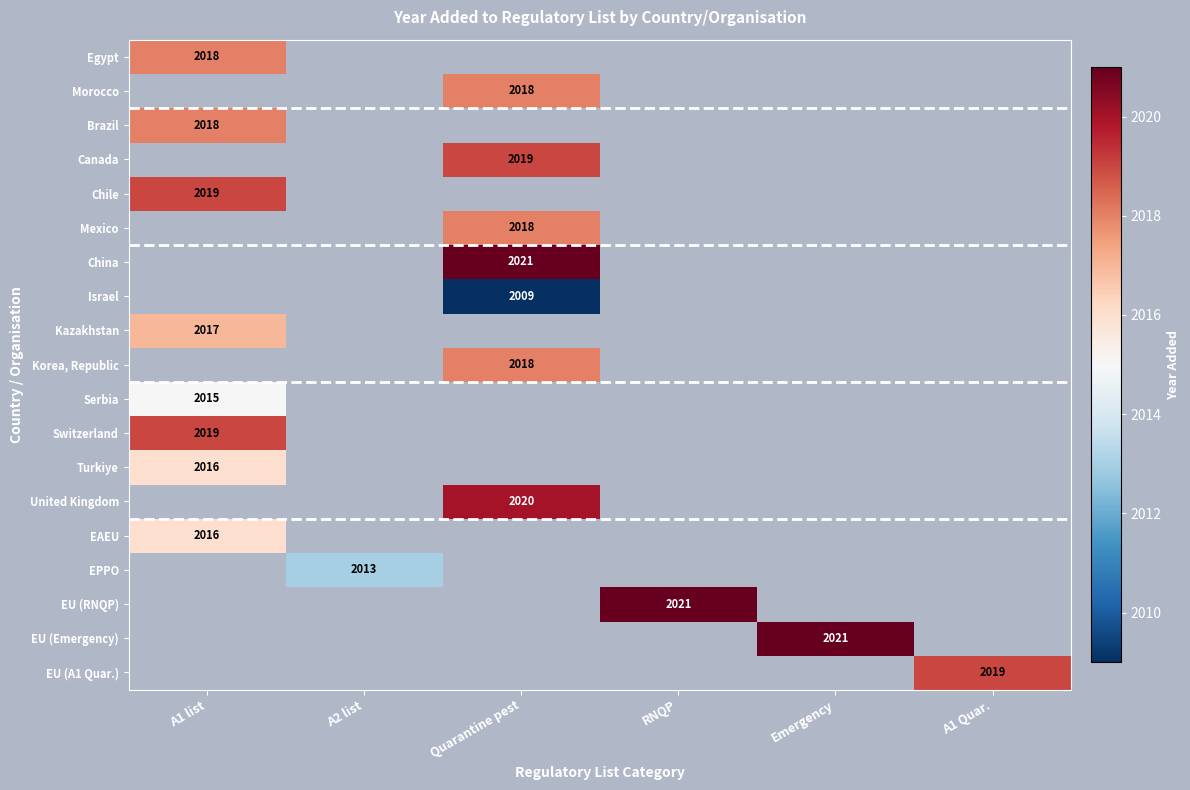

Is it true that EAEU equals 3552 at A1 list?

False